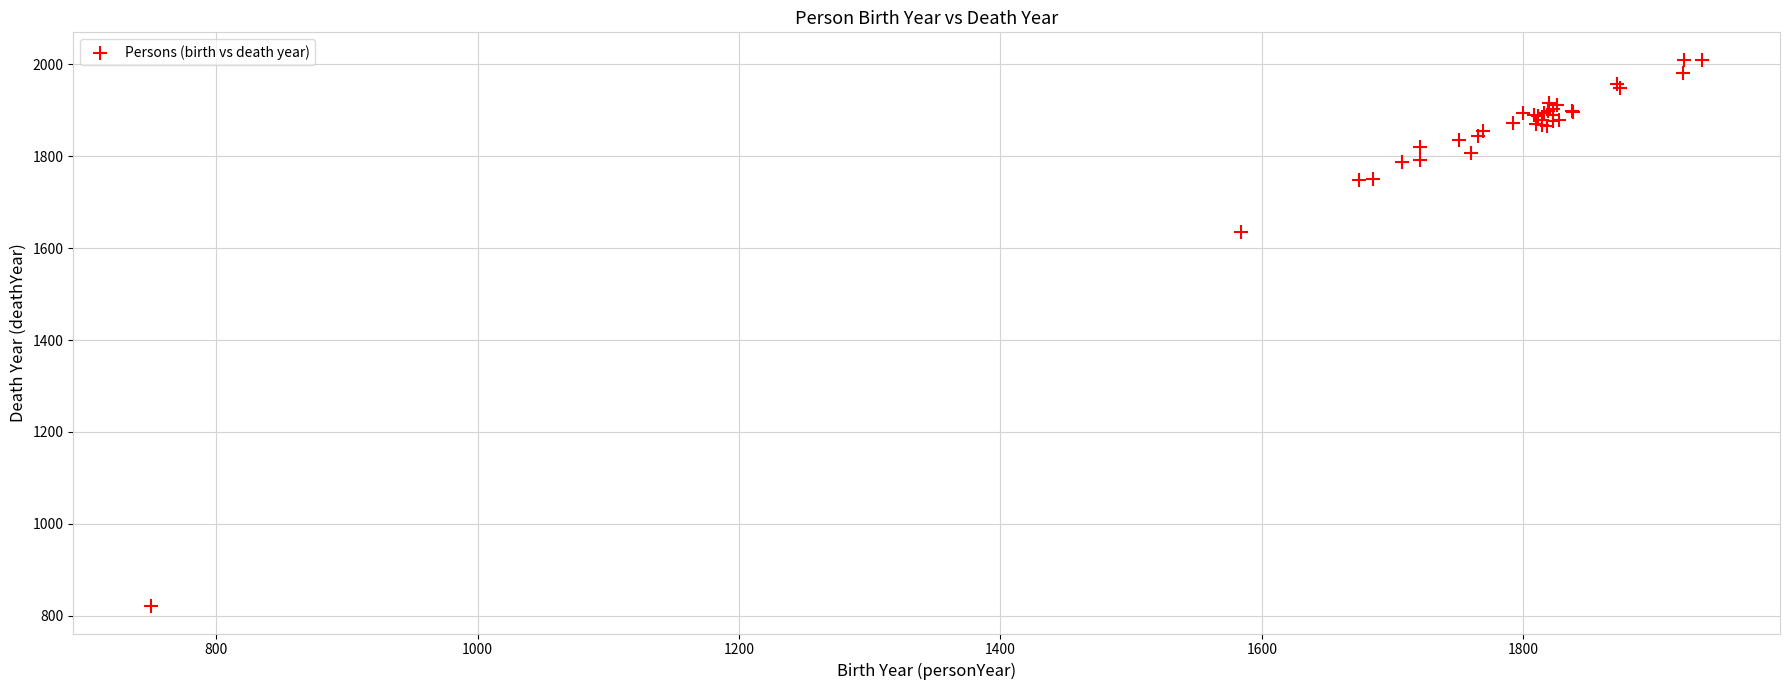

What Y value in the scatter plot is closest to 1415?

1635